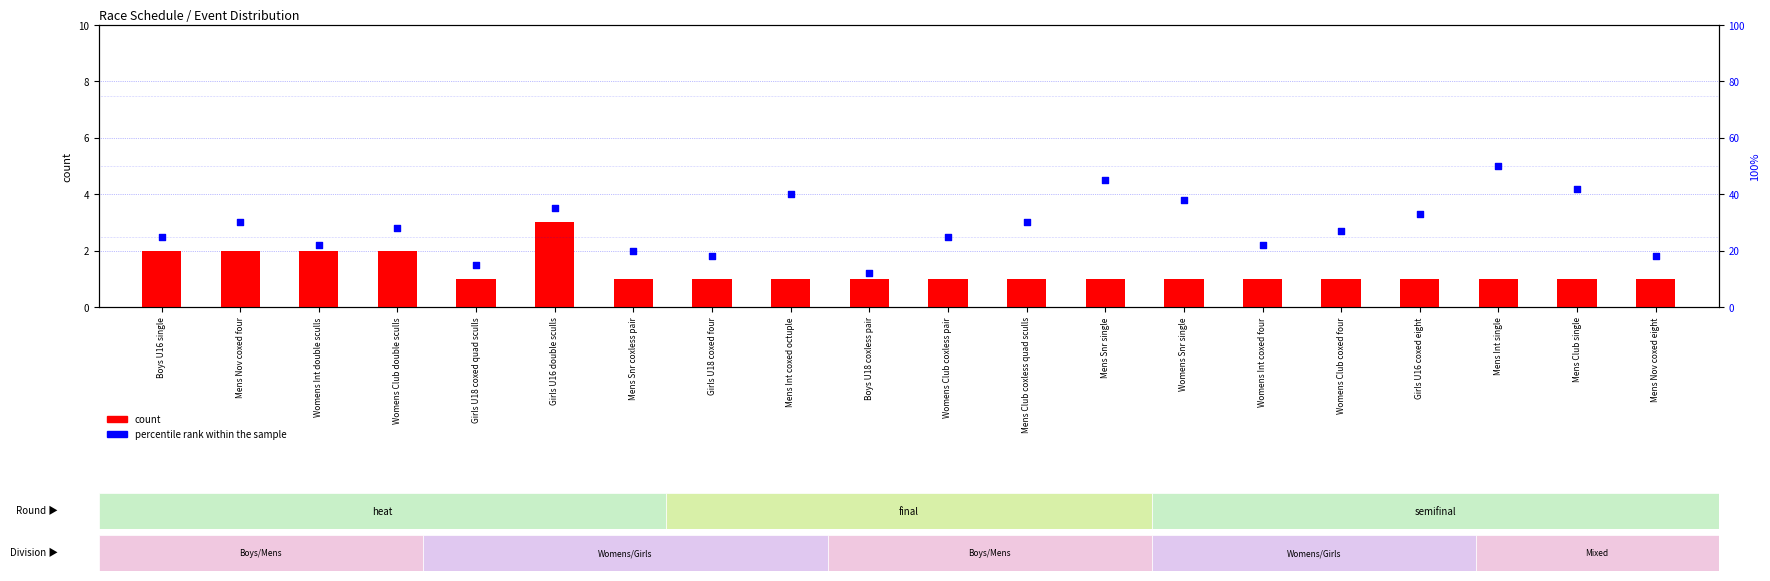

What is the total value across all series at Womens Snr single?

39